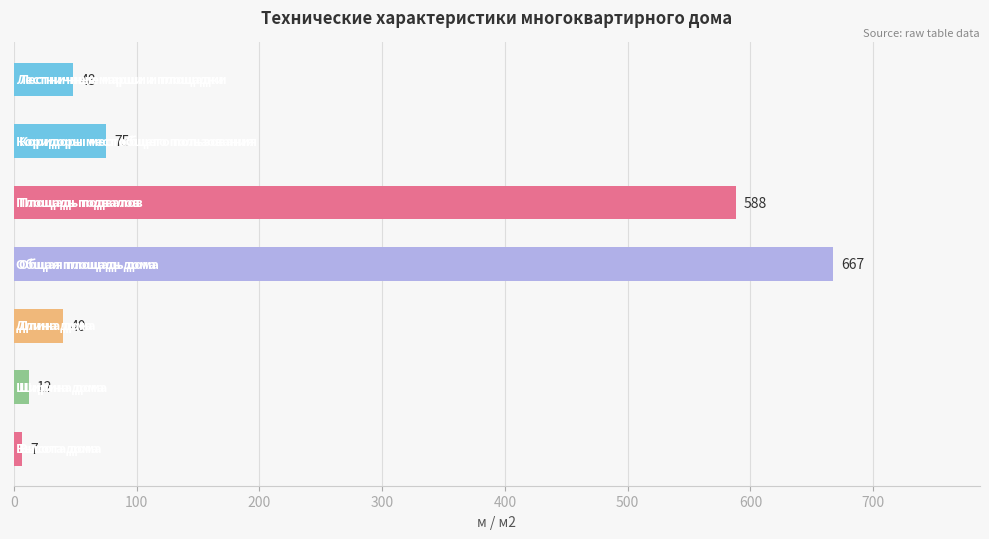

What is the smallest value displayed?

7